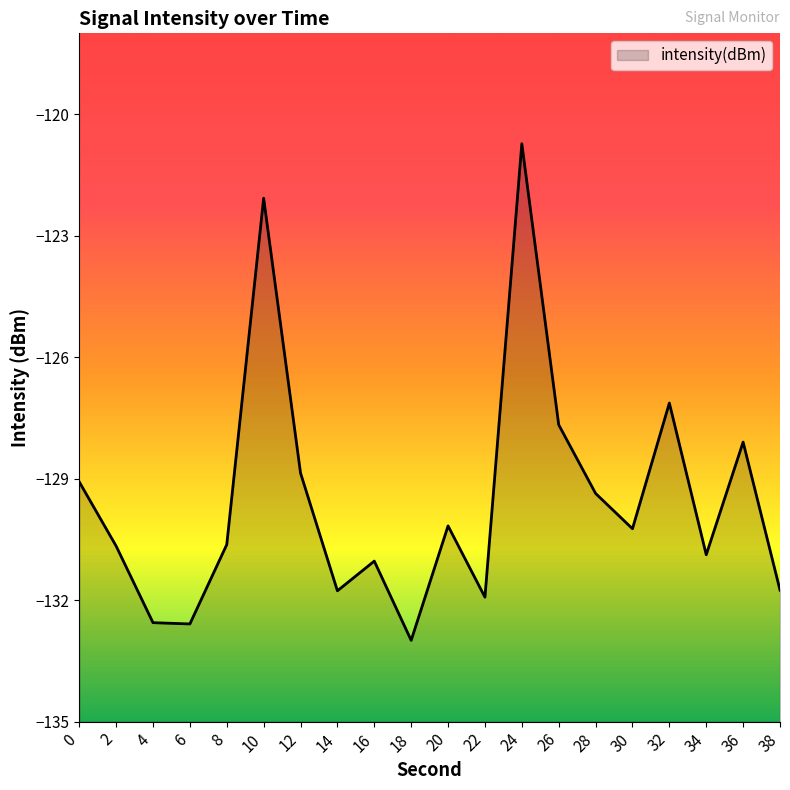

Is it true that the value at 14 is -131.8?

True